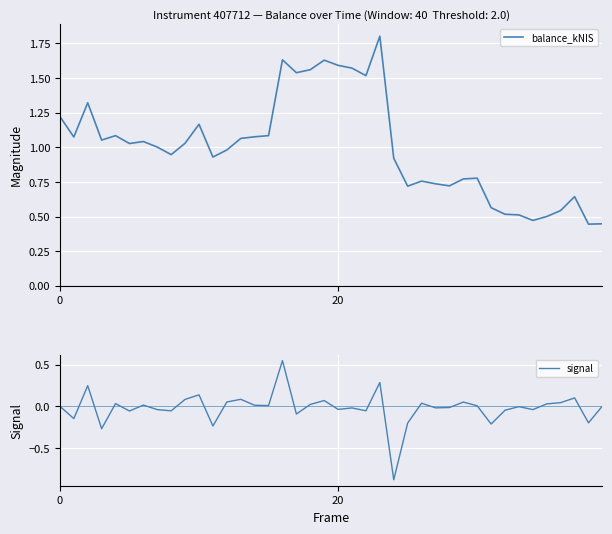

At which category does signal reach its first local peak?

2